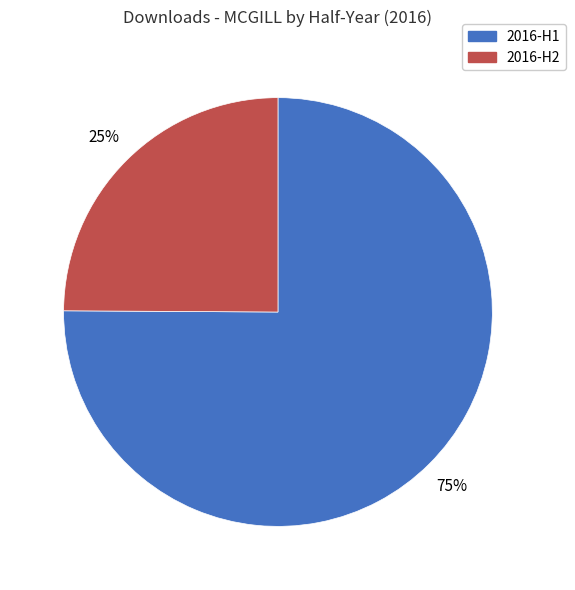

Count the number of slices in the pie.

2